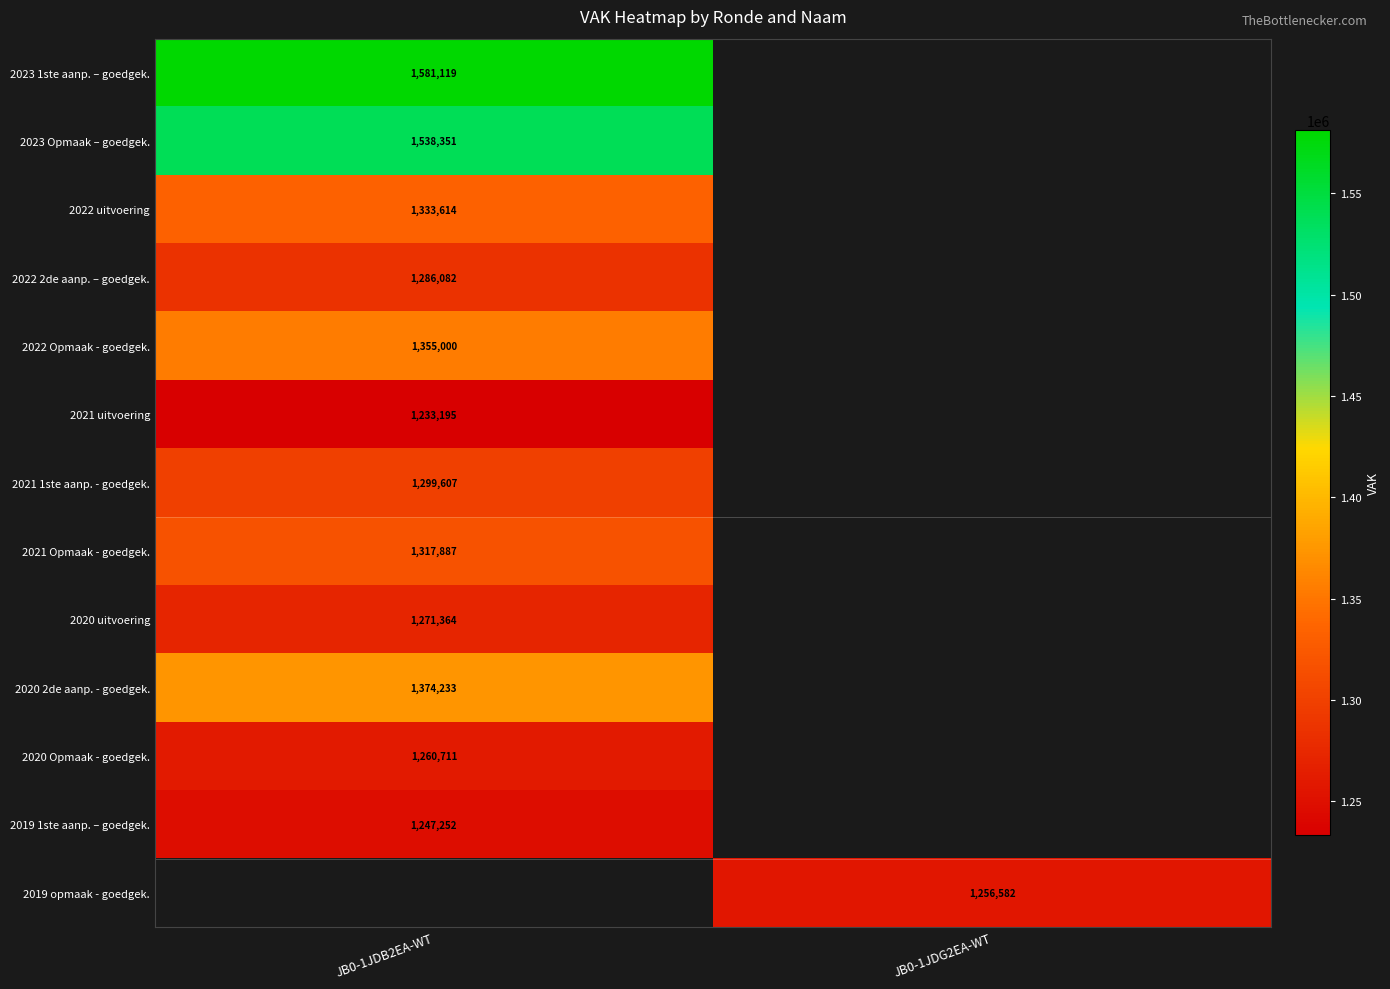

The value of 2023 1ste aanp. – goedgek. at JB0-1JDB2EA-WT is 2147531. True or false?

False